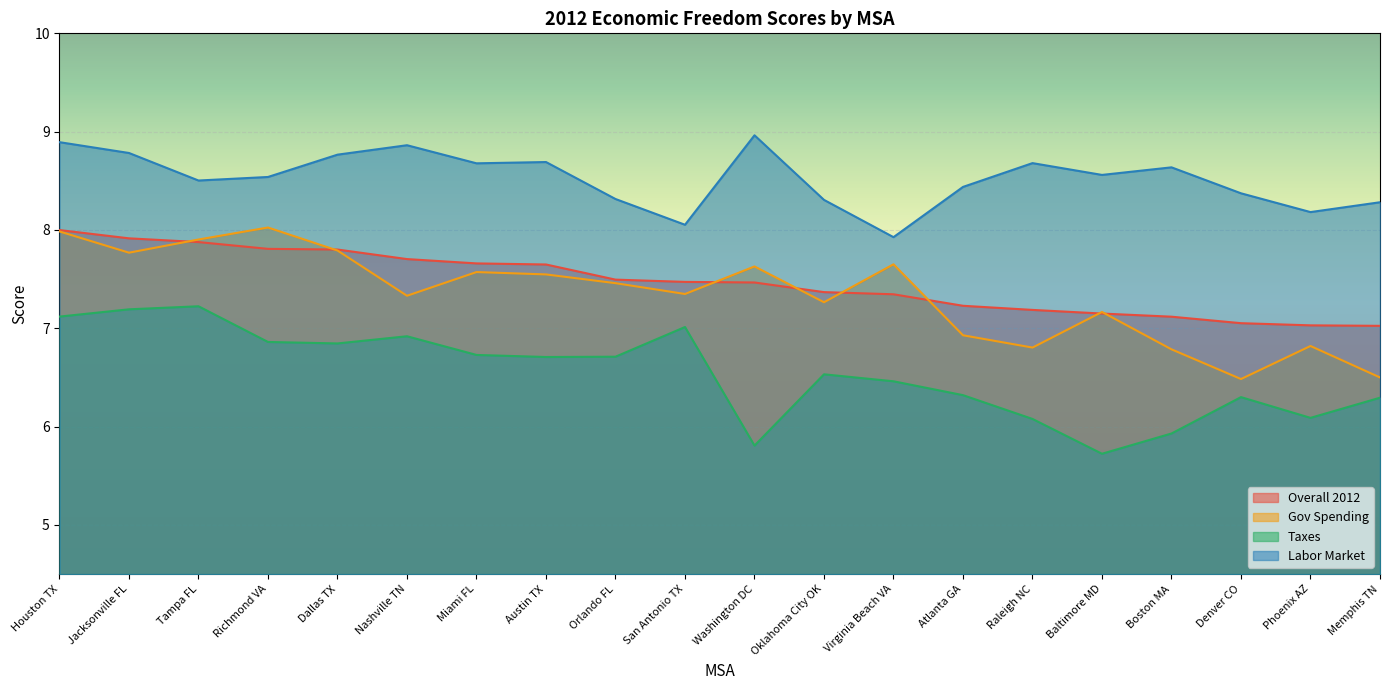

What is the sum of all Taxes values?

130.9